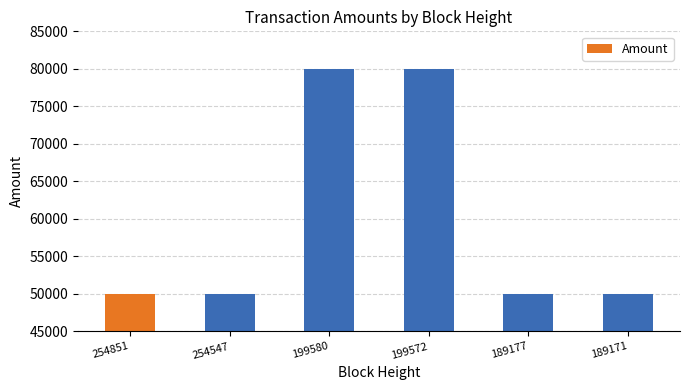

What is the difference between the second highest and minimum values?

30000